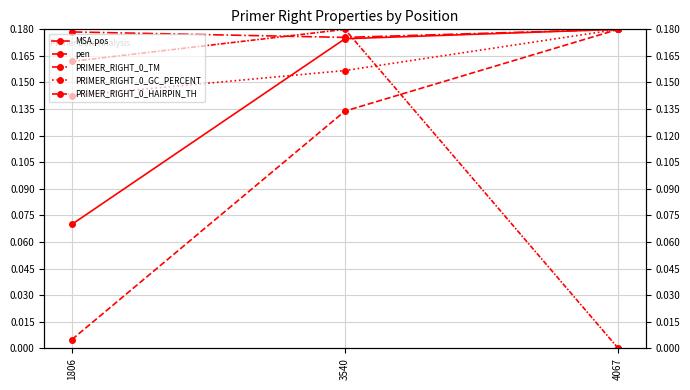

What is the average value of the PRIMER_RIGHT_0_HAIRPIN_TH series?

0.1